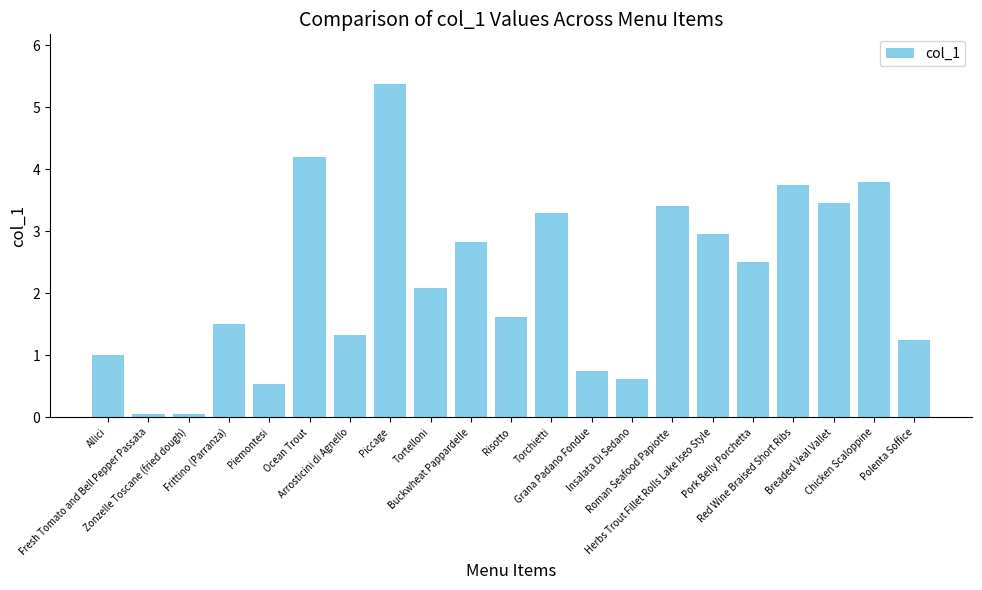

What is the difference between the maximum and minimum values?

5.3